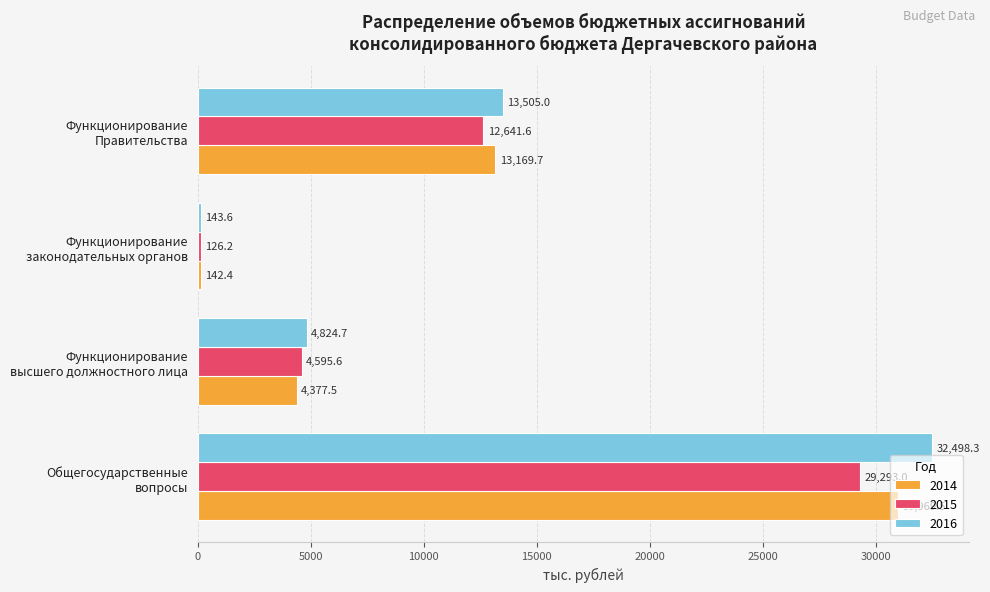

Which series has the largest total across all categories?

2016